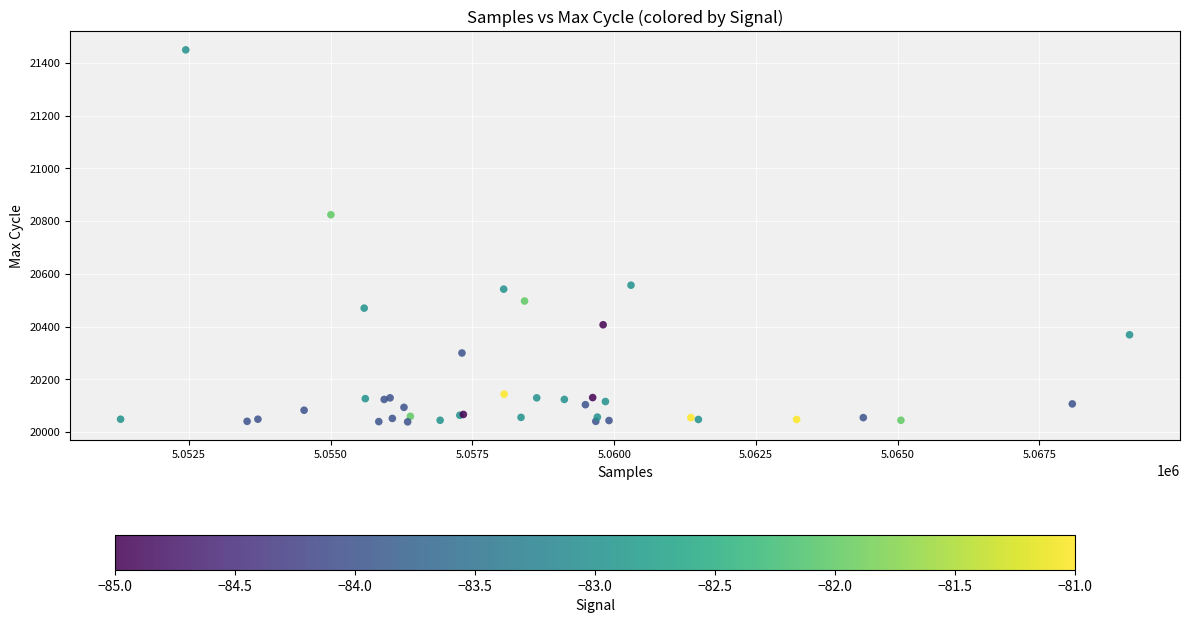

What Y value in the scatter plot is closest to 20744?

20824